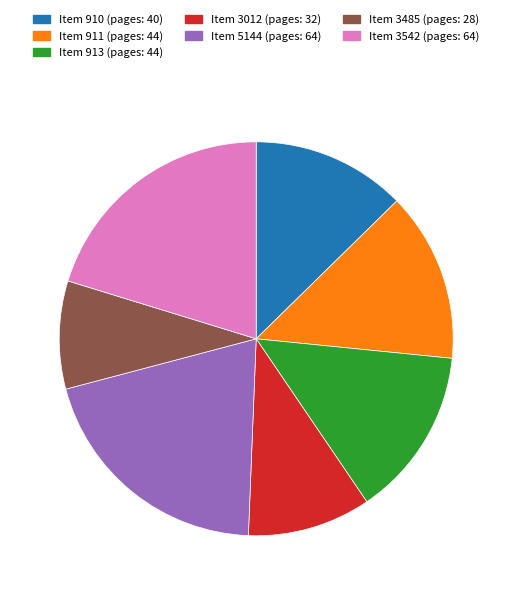

Does any single category account for the majority?

No